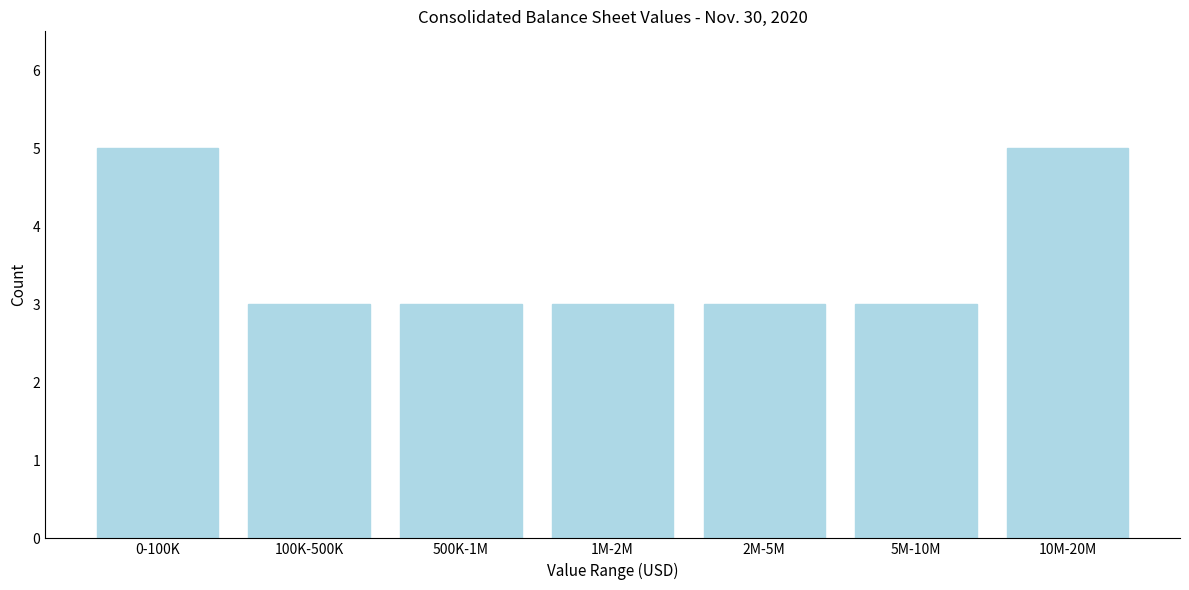

Reading left to right, what are all the values shown in this chart?

5	3	3	3	3	3	5